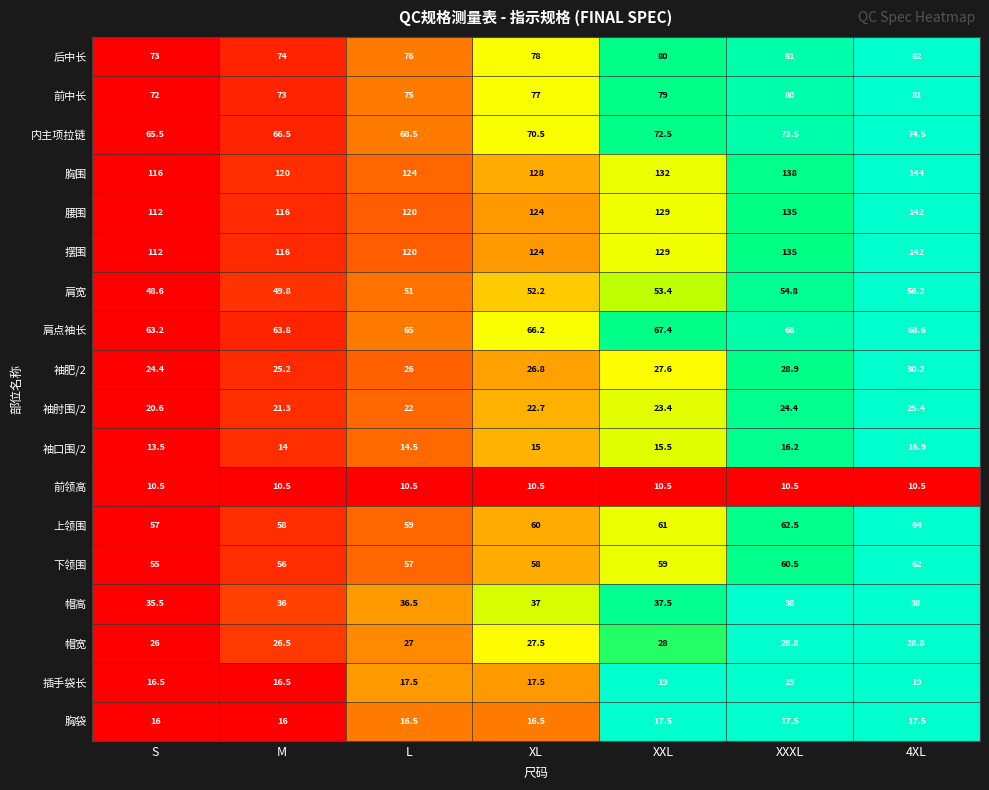

At which label is 帽宽 closest to 27?

L